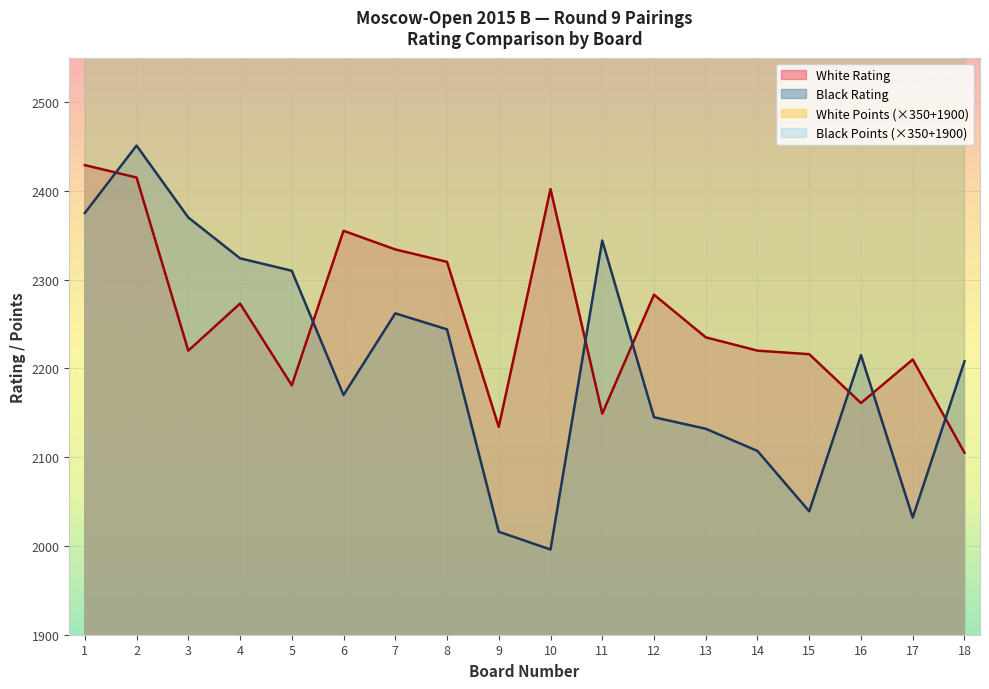

True or false: Black Rating and Black Points cross at least once.

False